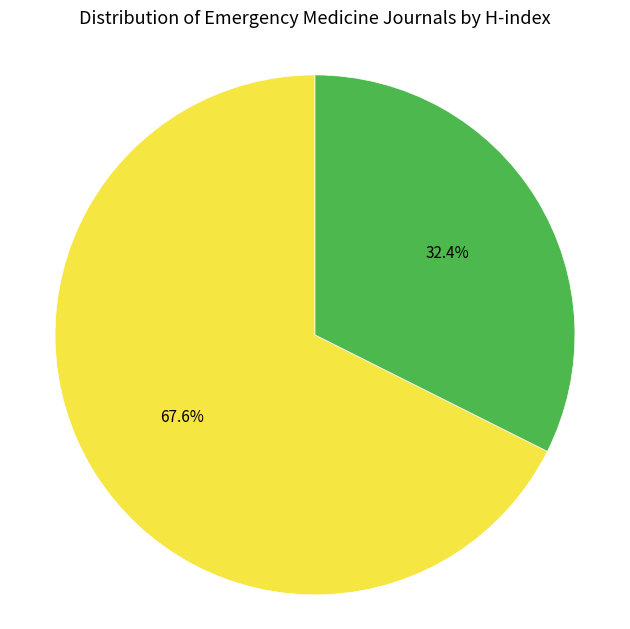

What percentage is the Western Journal of Emergency Medicine slice, to the nearest percent?

32%